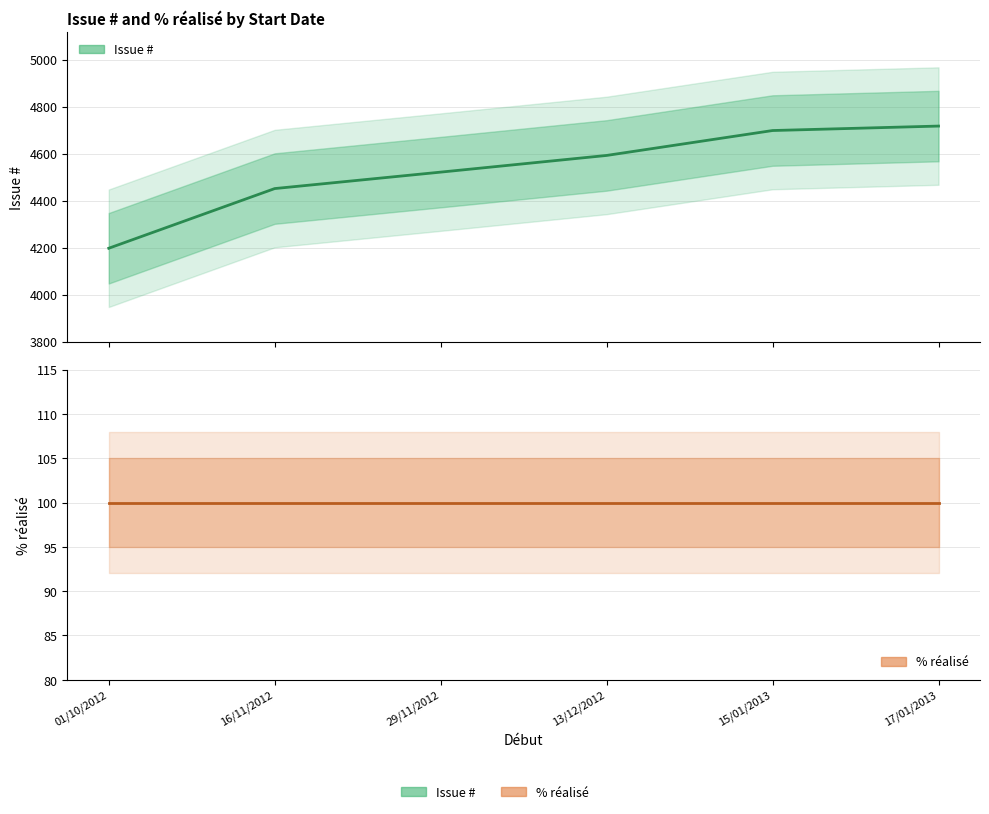

True or false: % réalisé and Issue # cross at least once.

False